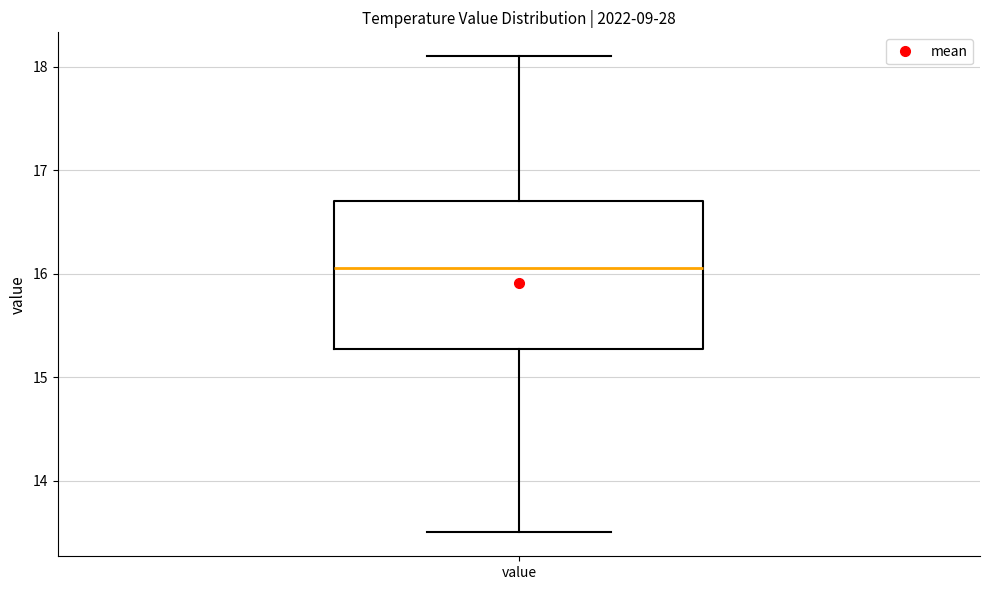

Where does the upper whisker of the box for value end on the y-axis? The values are not printed on the chart, so give them approximately, as read against the axis.

18.1